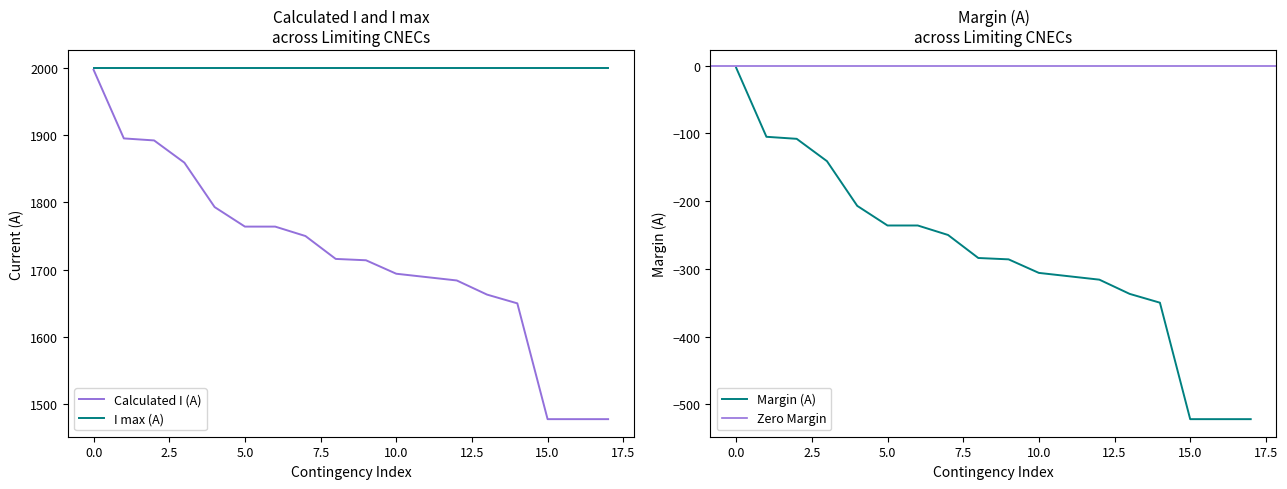

The value of I max (A) at 10.0 is 2699. True or false?

False